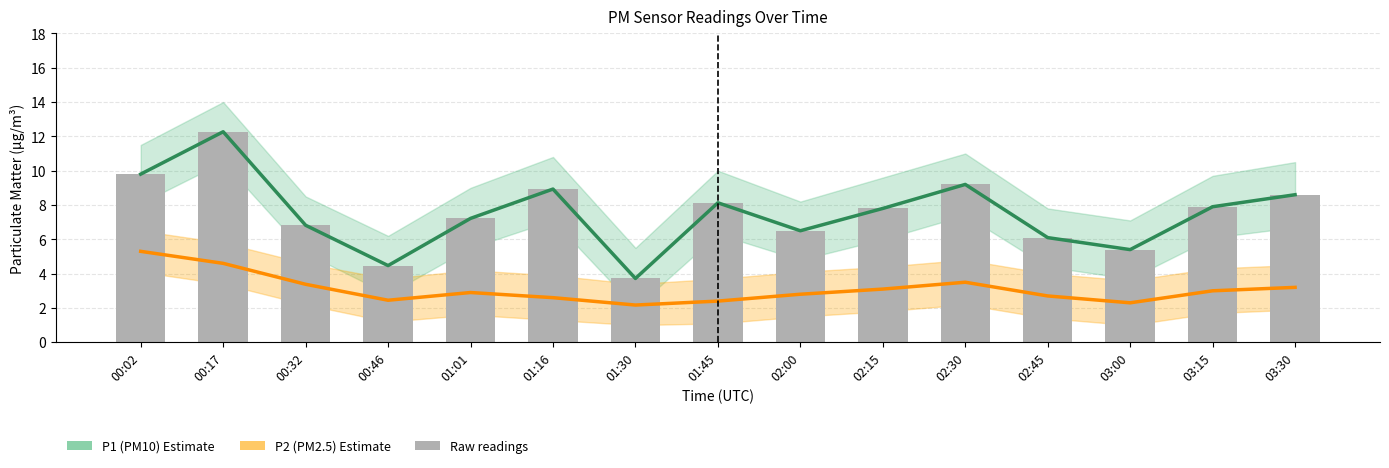

Reading right to left, extract all data points from this chart.

P1 (PM10) Estimate: 03:30=8.6	03:15=7.9	03:00=5.4	02:45=6.1	02:30=9.2	02:15=7.8	02:00=6.5	01:45=8.1	01:30=3.7	01:16=8.9	01:01=7.2	00:46=4.5	00:32=6.8	00:17=12.3	00:02=9.8
P2 (PM2.5) Estimate: 03:30=3.2	03:15=3.0	03:00=2.3	02:45=2.7	02:30=3.5	02:15=3.1	02:00=2.8	01:45=2.4	01:30=2.2	01:16=2.6	01:01=2.9	00:46=2.5	00:32=3.4	00:17=4.6	00:02=5.3